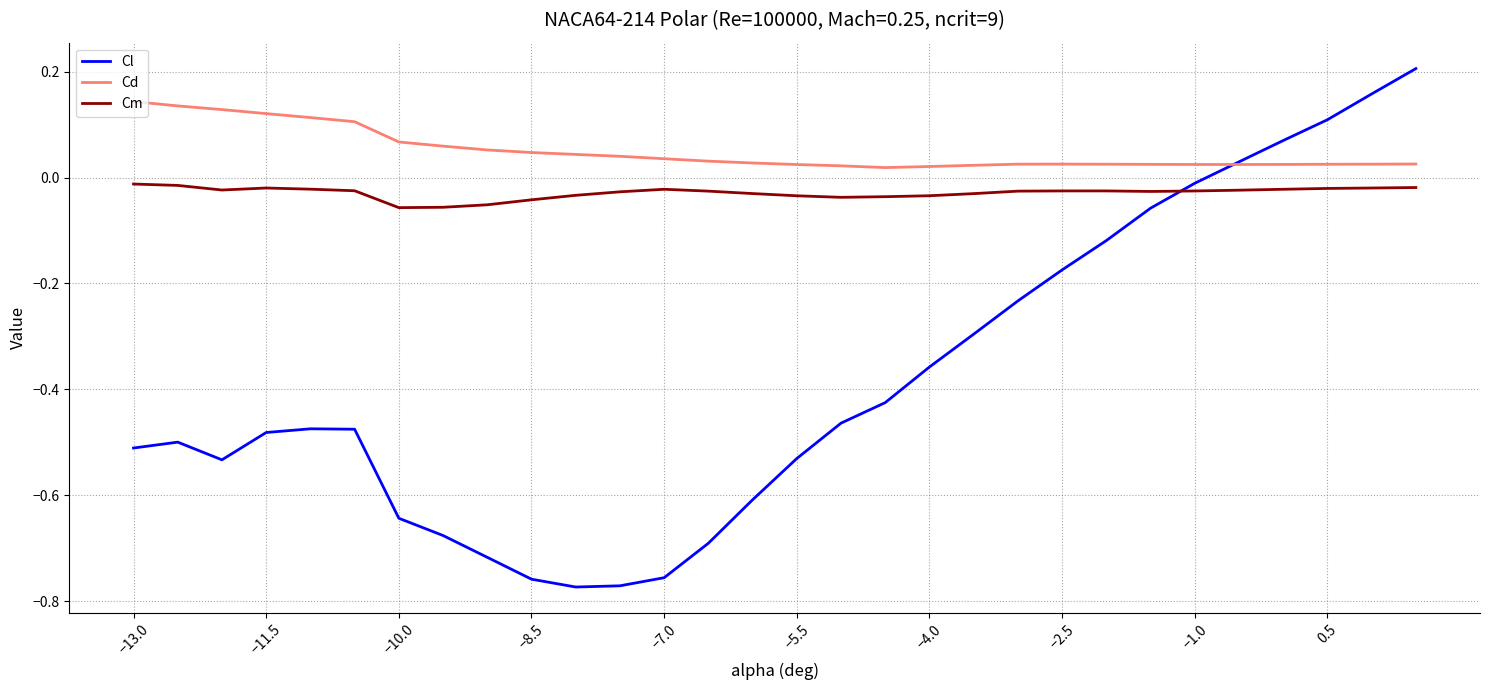

Which series has the largest total across all categories?

Cd